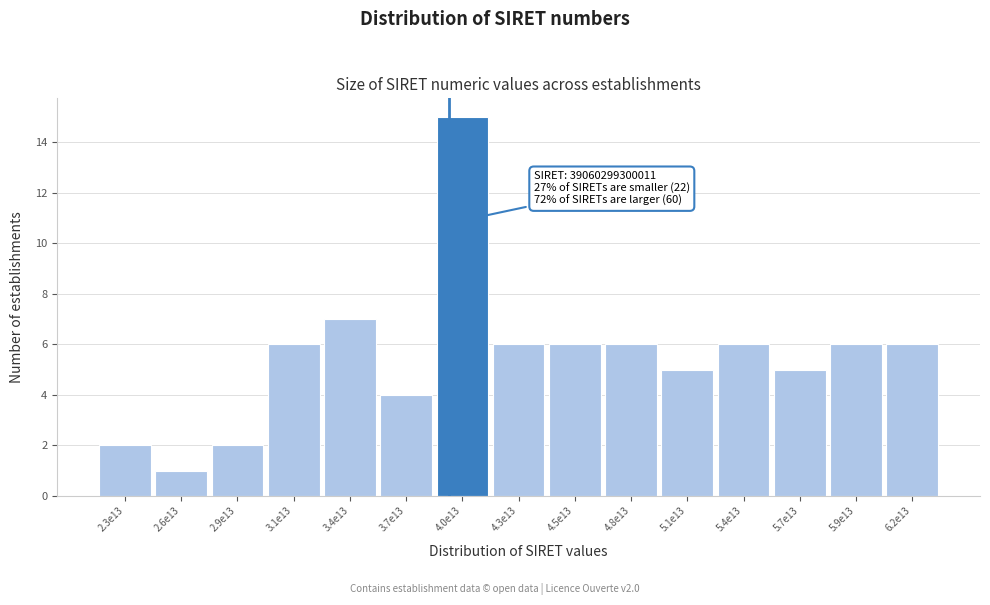

Reading left to right, what are all the values shown in this chart?

2	1	2	6	7	4	15	6	6	6	5	6	5	6	6